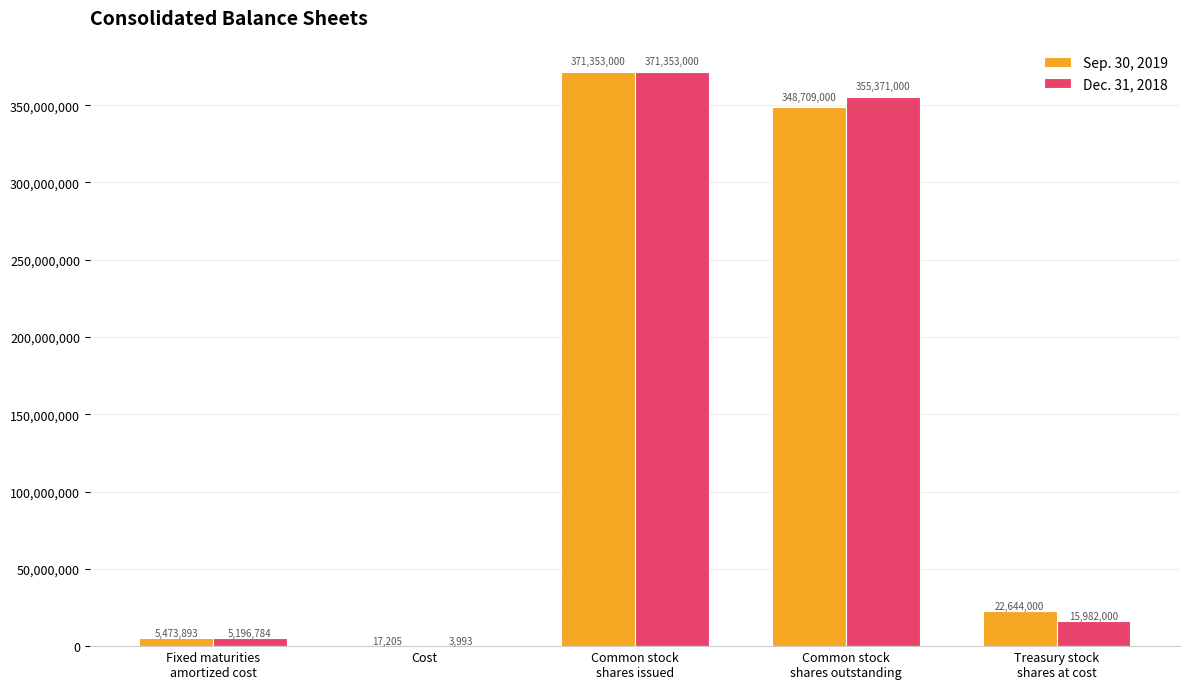

How many categories are shown in the chart?

5